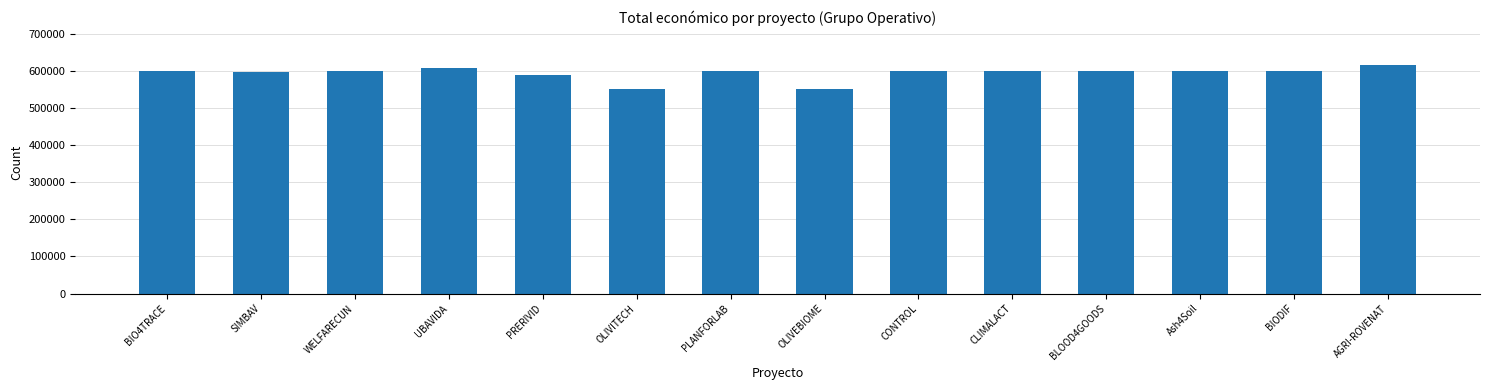

Are the bars grouped side by side (vs. stacked)?

No